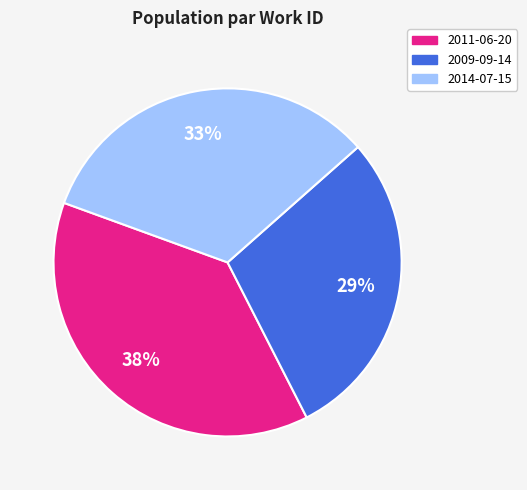

Which category has the biggest portion of the pie?

2011-06-20